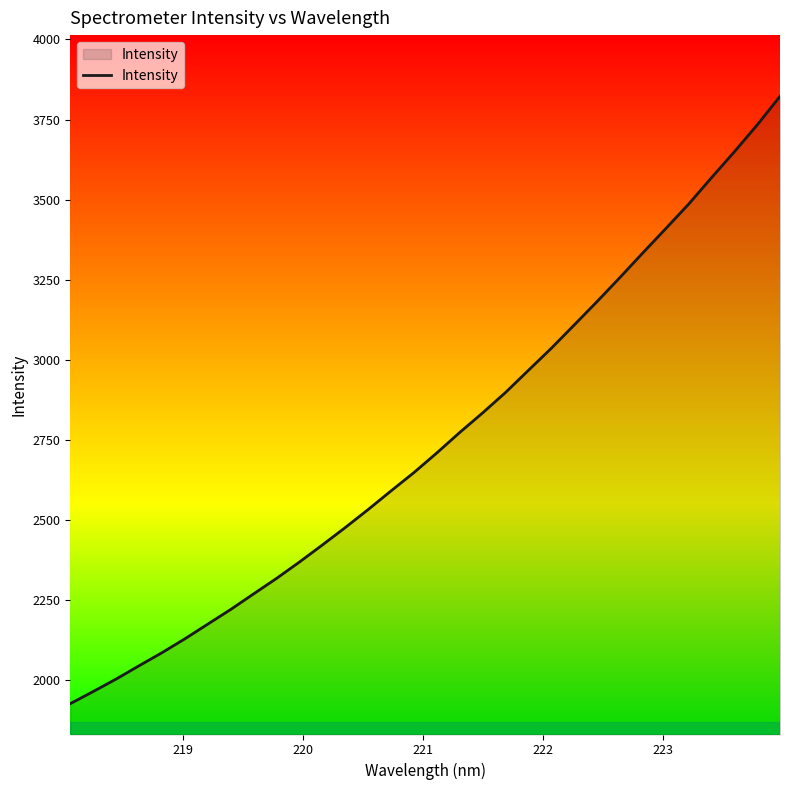

What is the average value?

2748.1